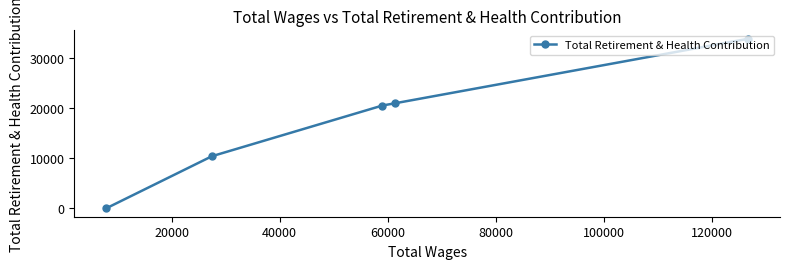

What is the sum of all values?

85483